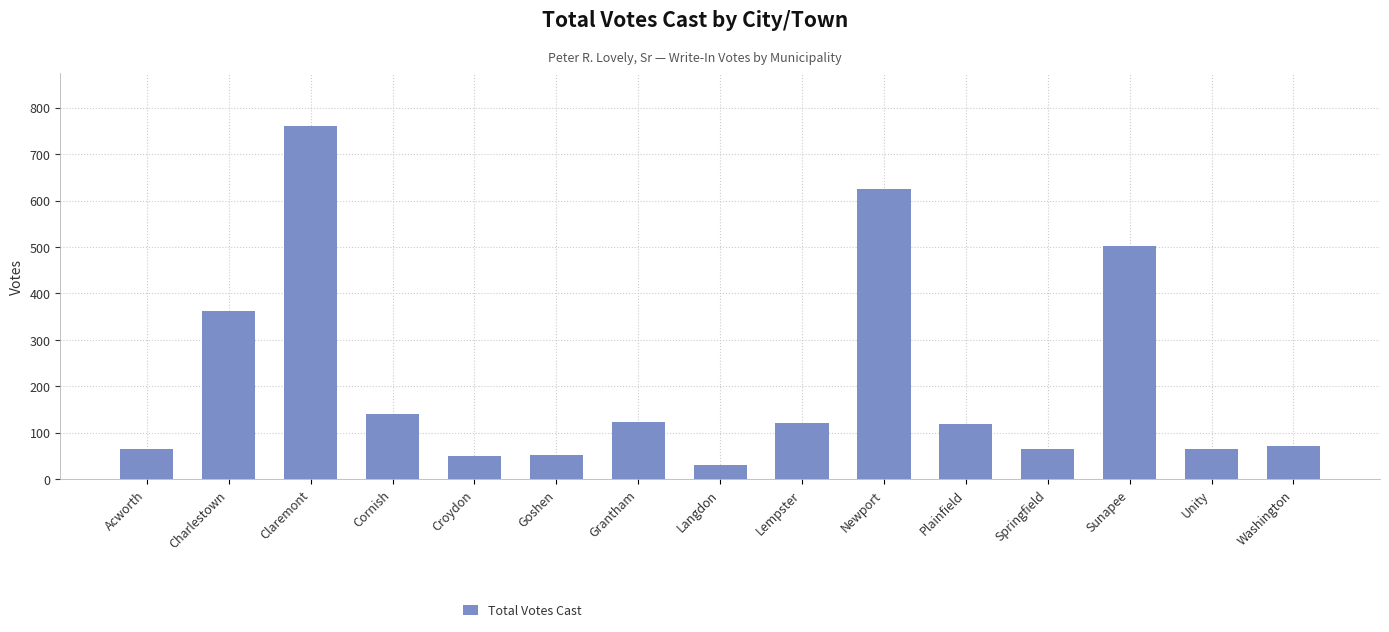

The chart shows a value of 501 at Sunapee. True or false?

True